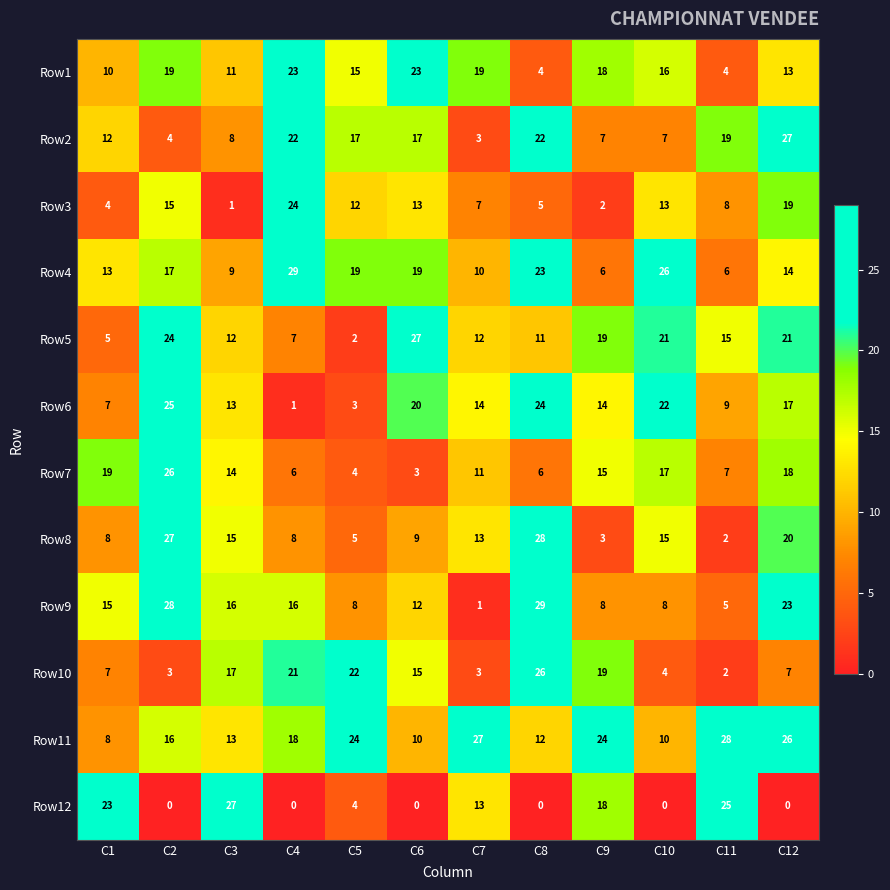

Which series changed the most between C5 and C7?

Row10